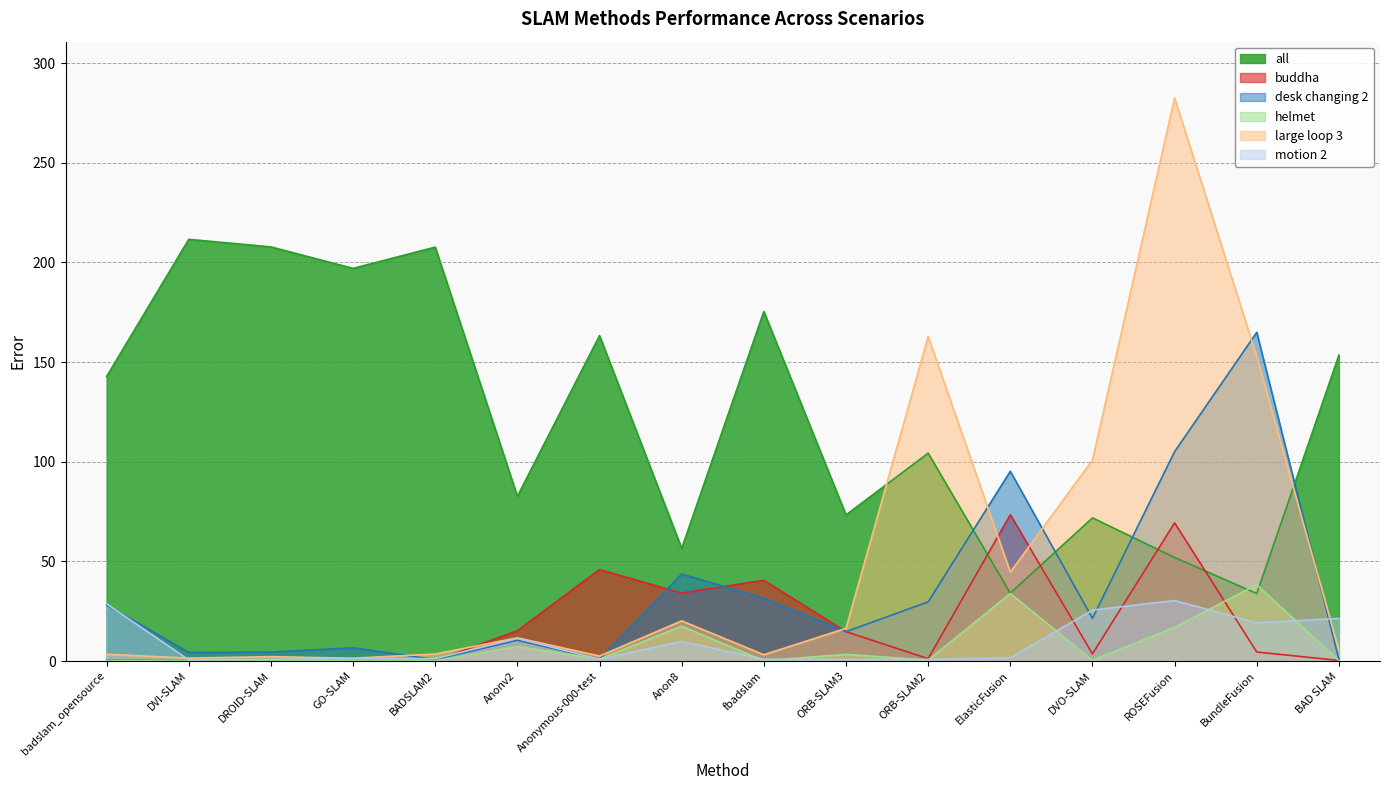

How many values in the all series exceed 142?

8